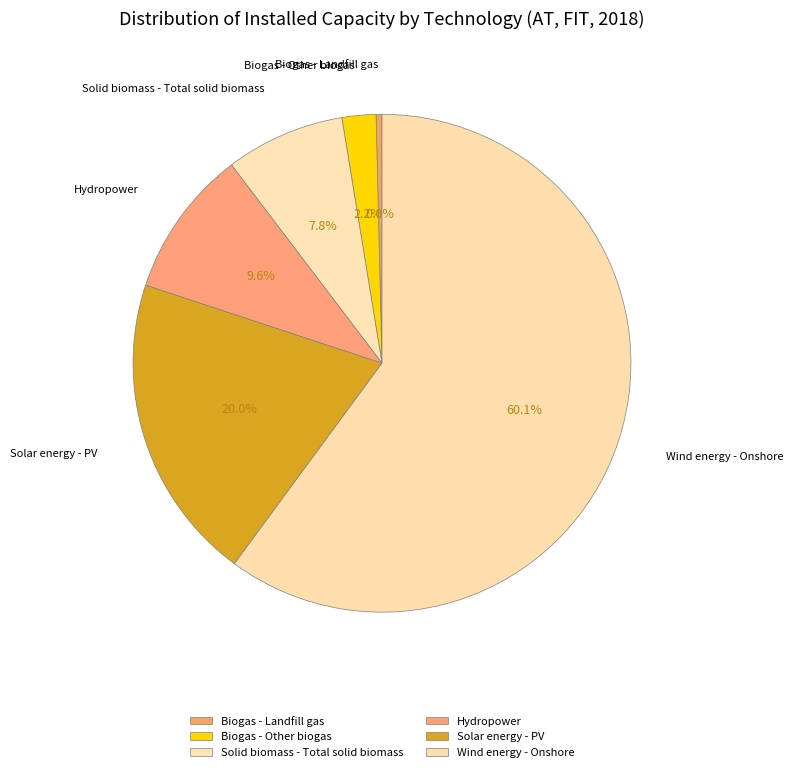

Rank the categories by value from lowest to highest.

Biogas - Landfill gas, Biogas - Other biogas, Solid biomass - Total solid biomass, Hydropower, Solar energy - PV, Wind energy - Onshore